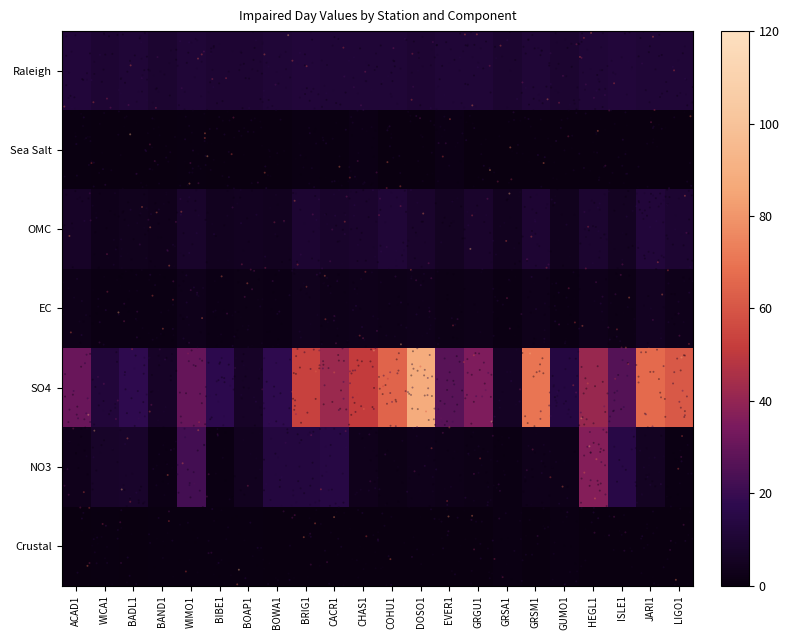

Rank the series by their maximum value, from highest to lowest.

SO4, NO3, OMC, Raleigh, EC, Sea Salt, Crustal